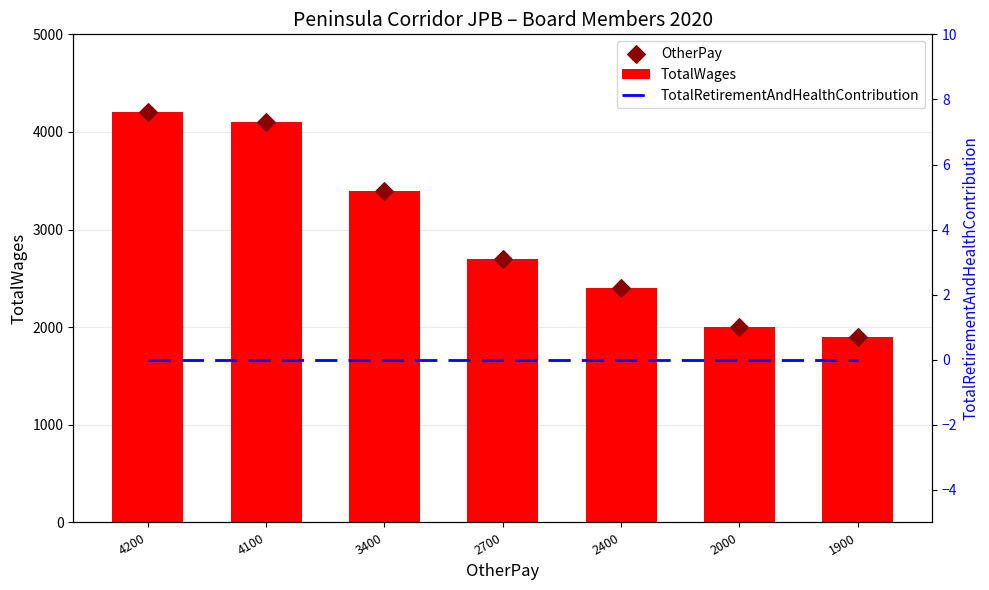

Which series contains the lowest Y value?

TotalRetirementAndHealthContribution